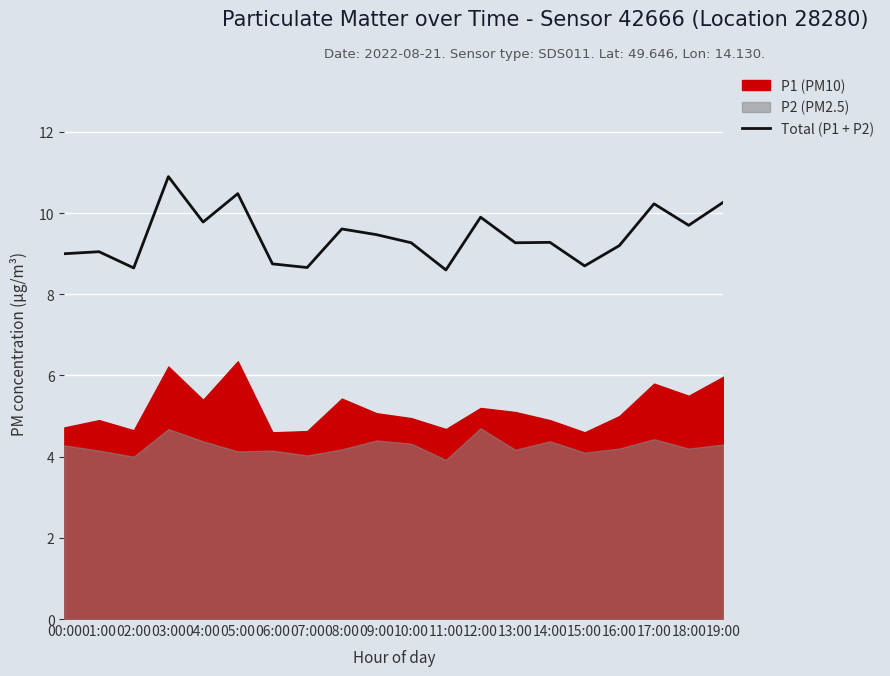

The value at 11:00 is 8.6. True or false?

True